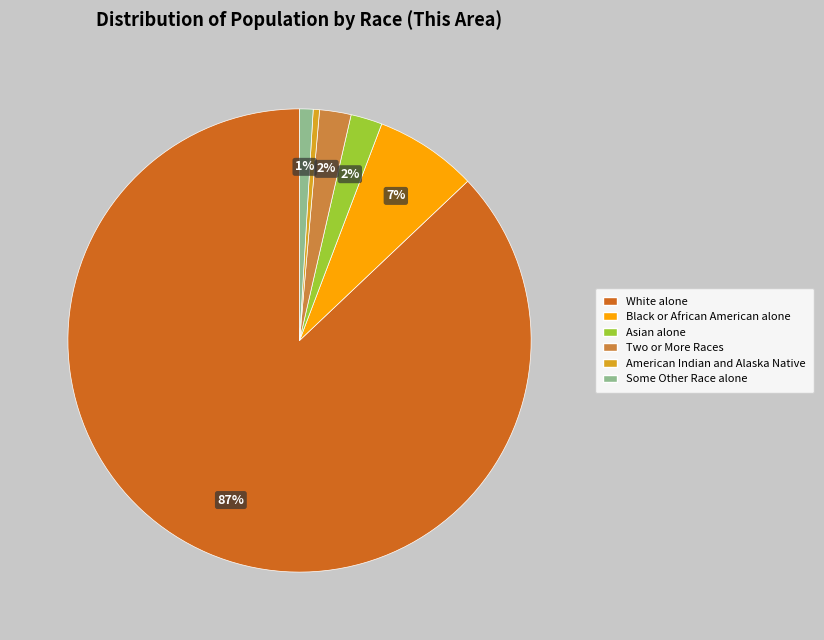

Is the sum of White alone and Two or More Races greater than half?

Yes